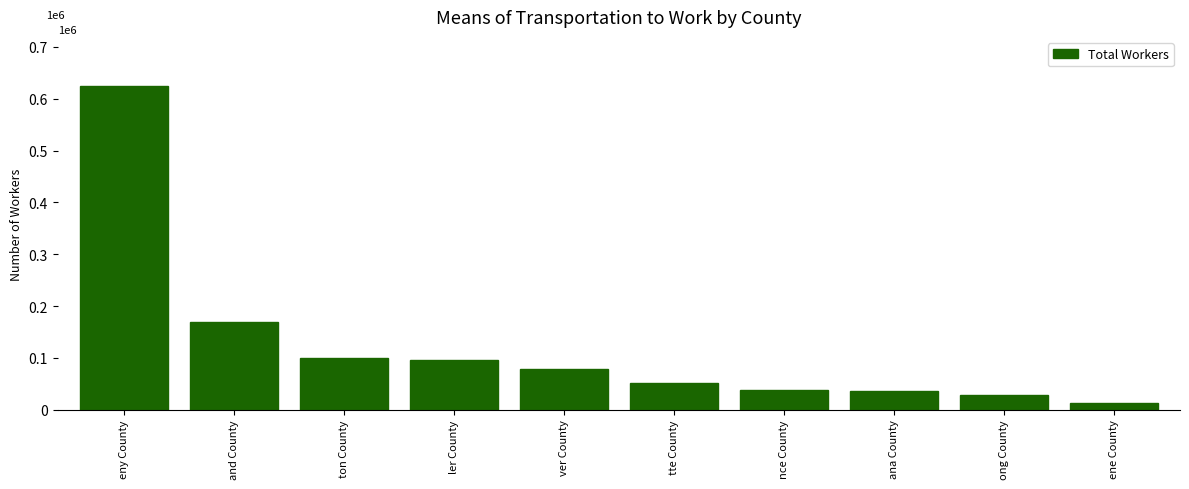

Does the chart contain any negative values?

No